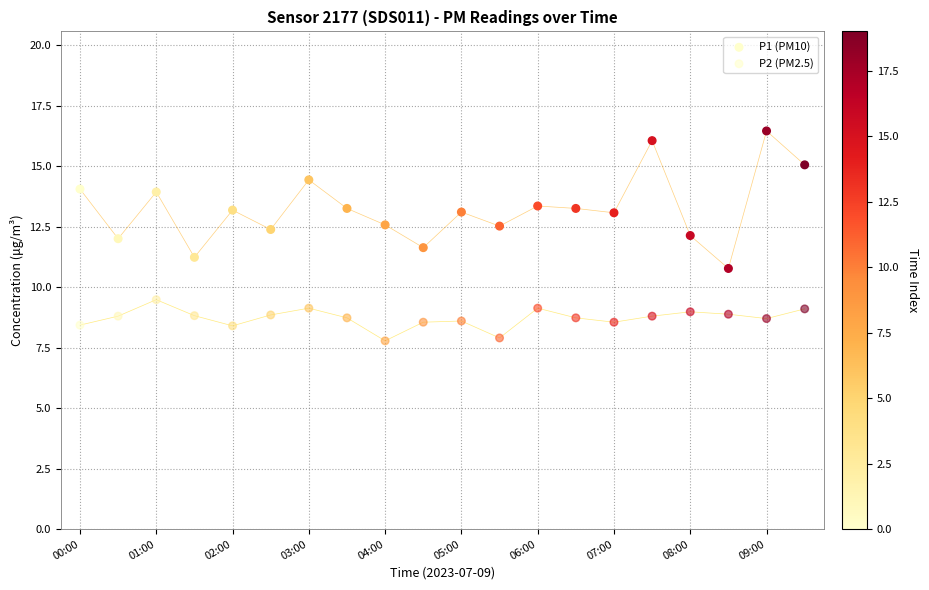

How many data points are displayed?

40